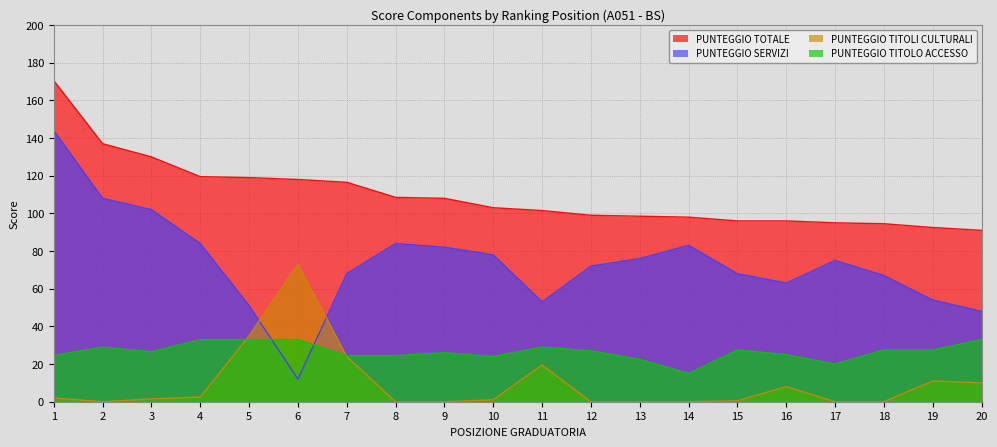

Which has a higher value, 15 or 11?

11